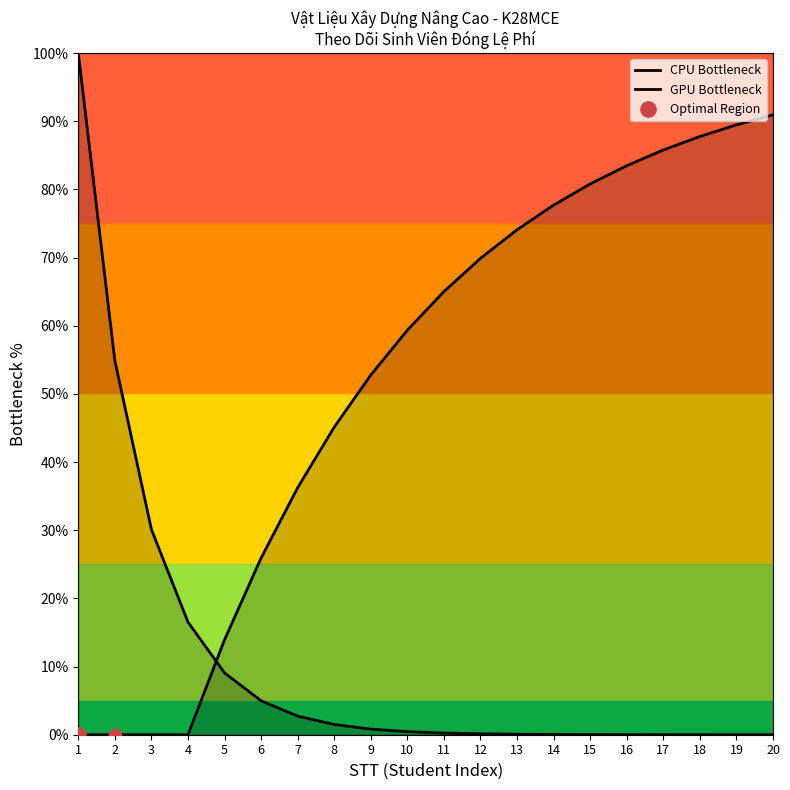

Which series contains the highest Y value?

CPU Bottleneck